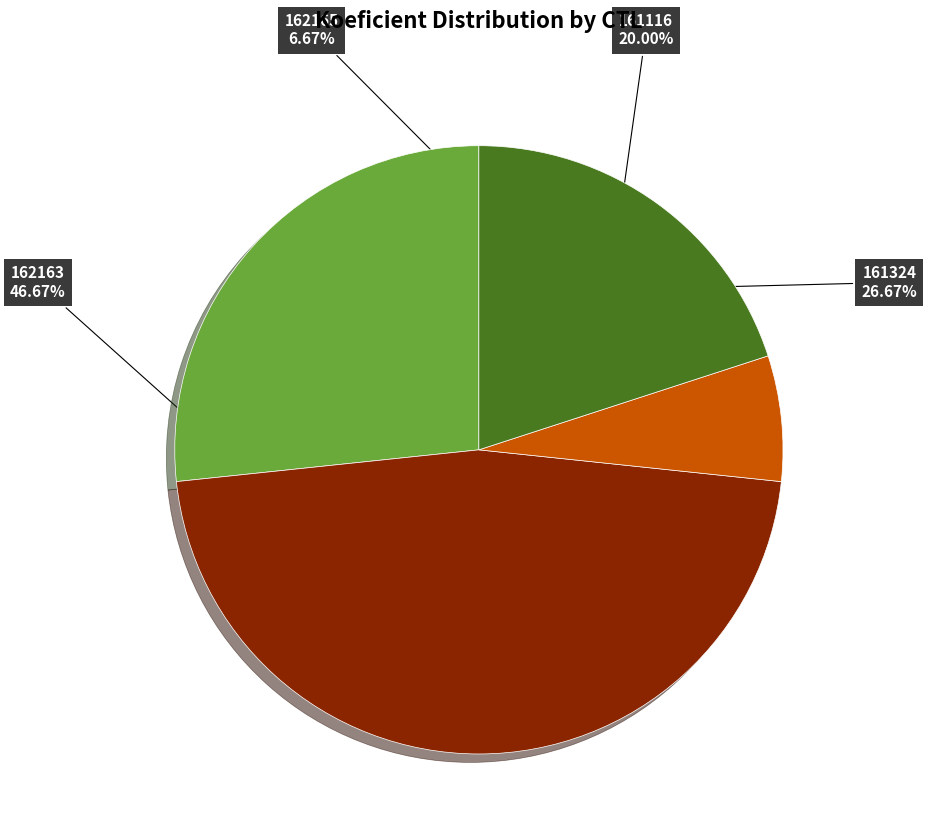

True or false: 161324 accounts for 35% of the total.

False